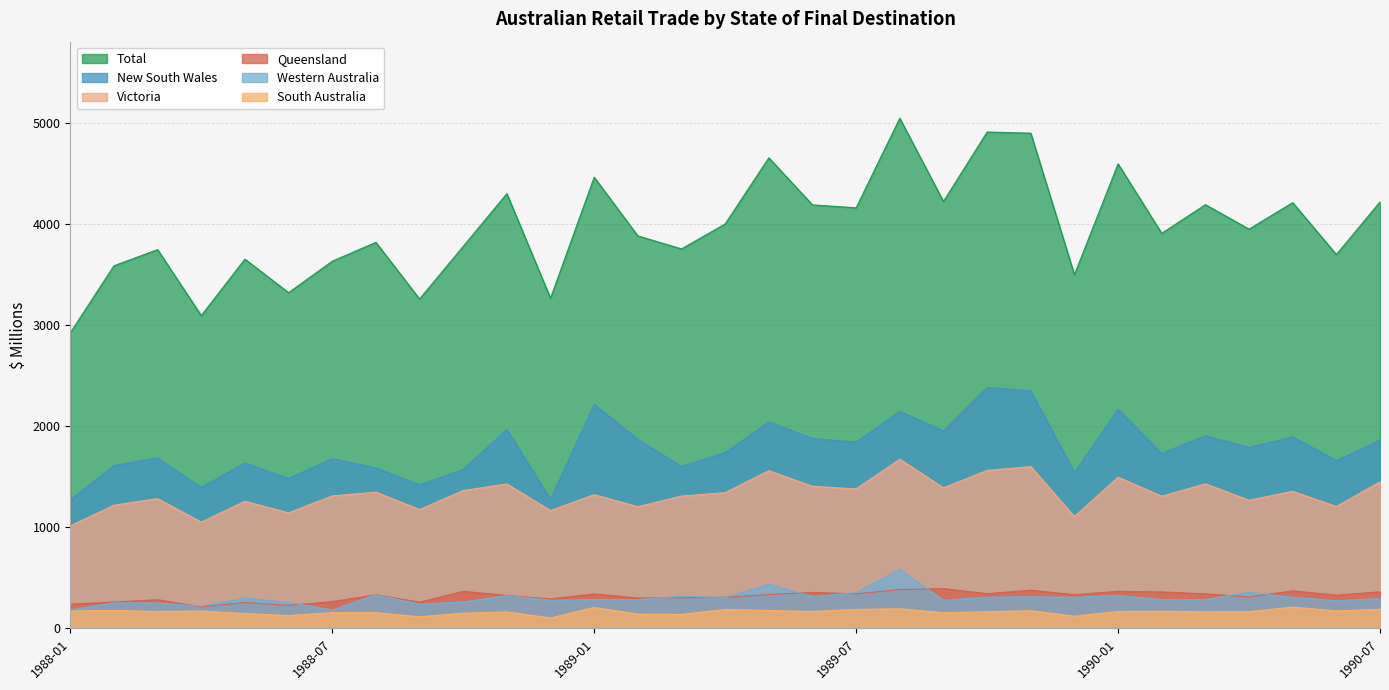

True or false: Total and Western Australia intersect in this chart.

False